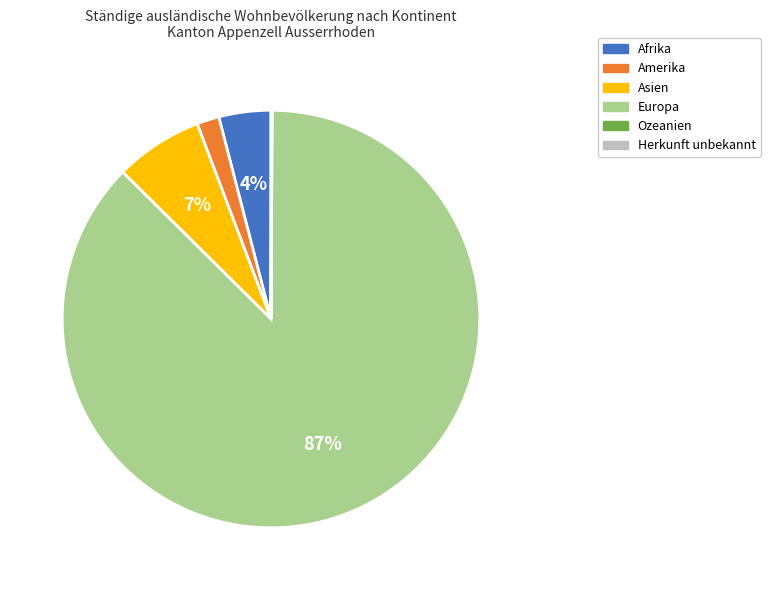

Is it true that Europa is 96% of the pie?

False